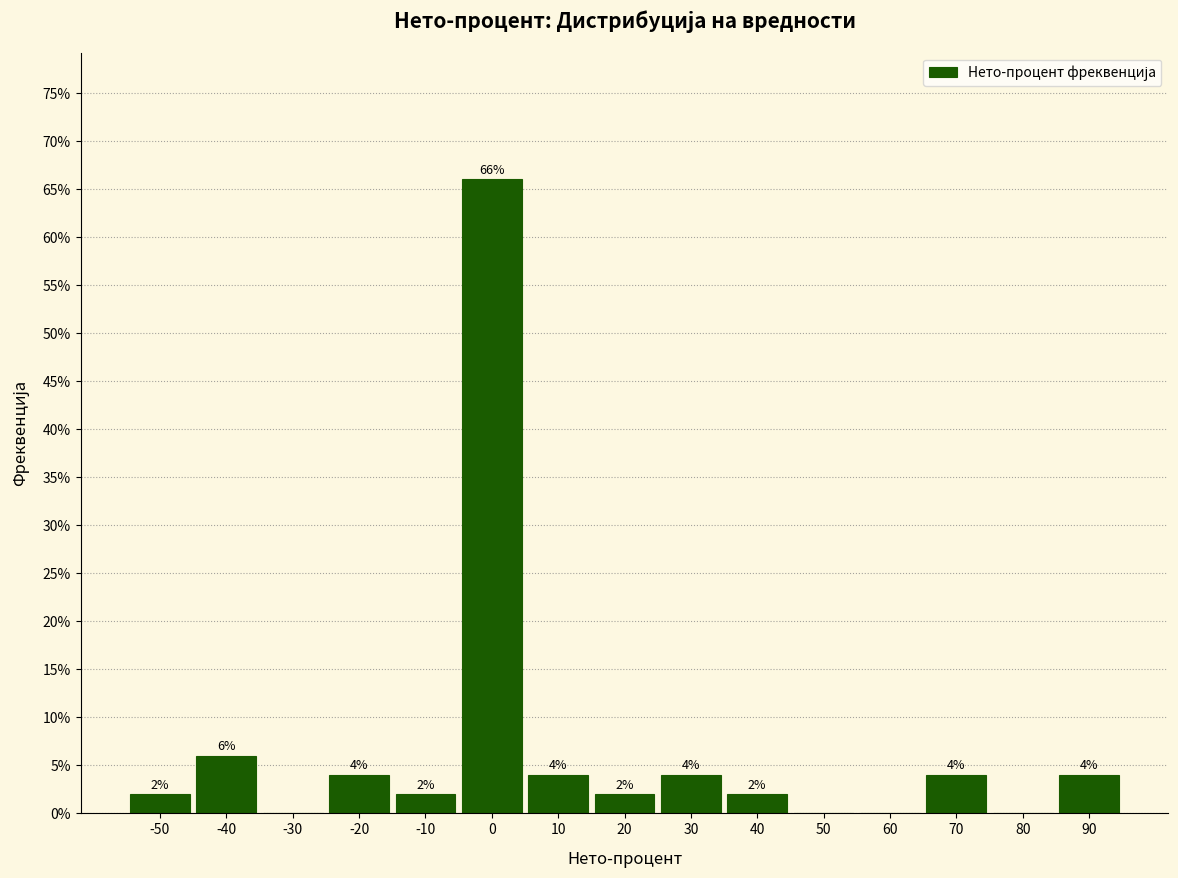

Which range on the x-axis has the tallest bar?

-5 to 5